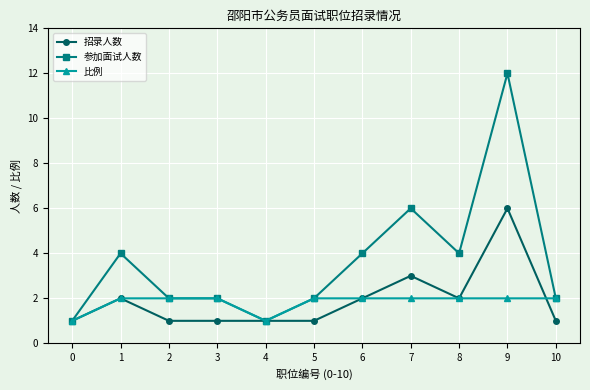

What is the difference between the maximum and second lowest values in the 招录人数 series?

5